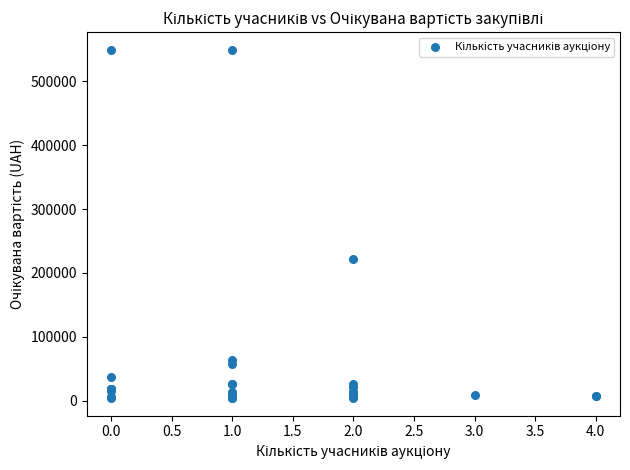

What Y value in the scatter plot is closest to 276750?

222365